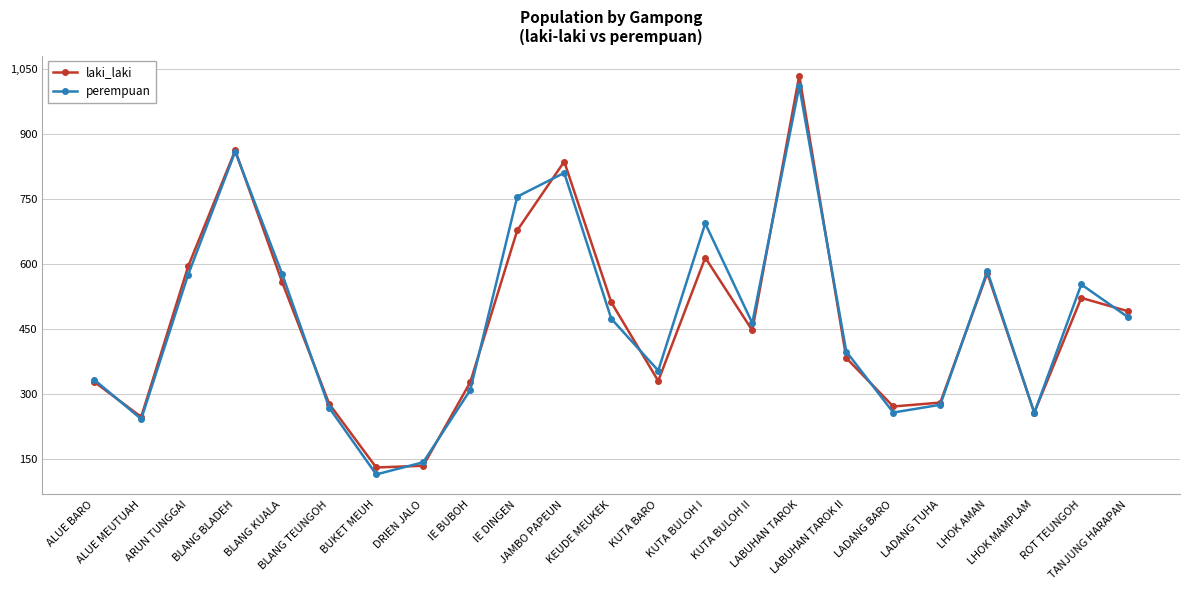

What is the minimum value for laki_laki?

130